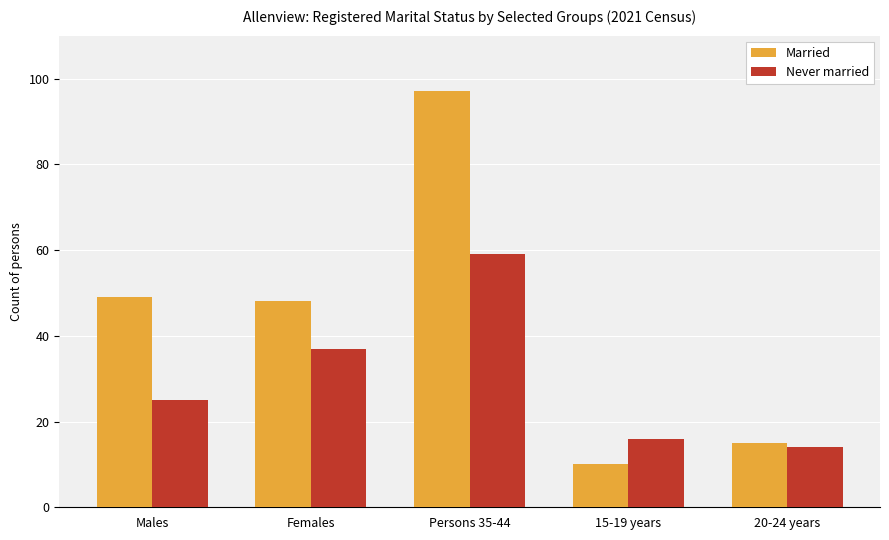

What value does the Never married series have at 20-24 years, to the nearest 5?

15